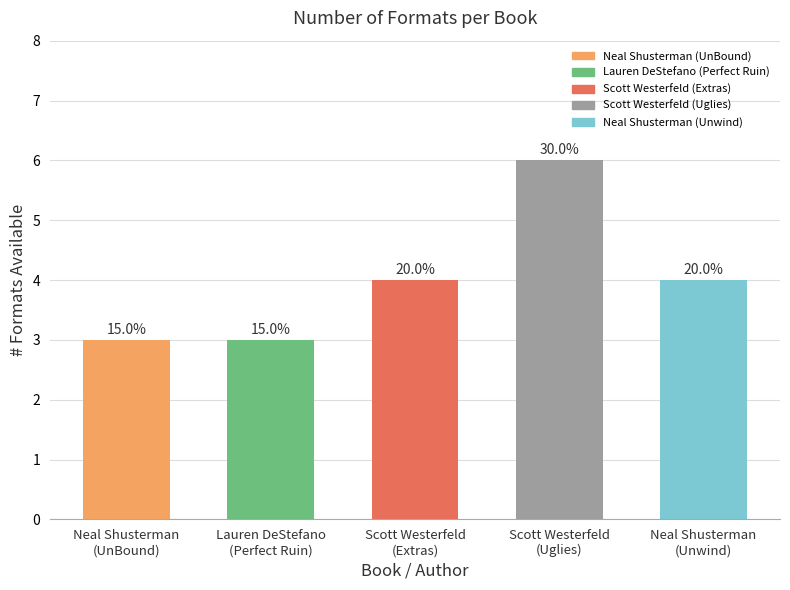

Reading left to right, extract all data points from this chart.

Neal Shusterman
(UnBound)=3	Lauren DeStefano
(Perfect Ruin)=3	Scott Westerfeld
(Extras)=4	Scott Westerfeld
(Uglies)=6	Neal Shusterman
(Unwind)=4